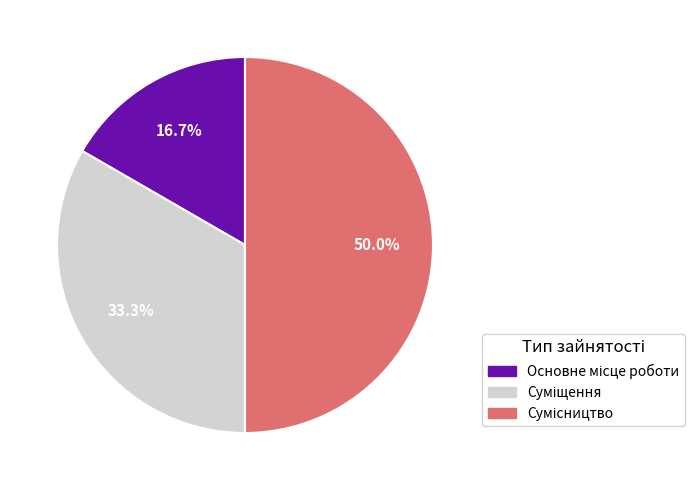

How many segments does this pie chart have?

3